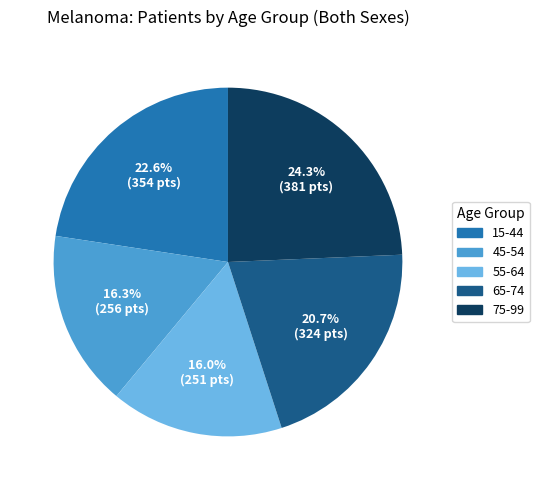

To the nearest percent, what percentage of the pie is 55-64?

16%